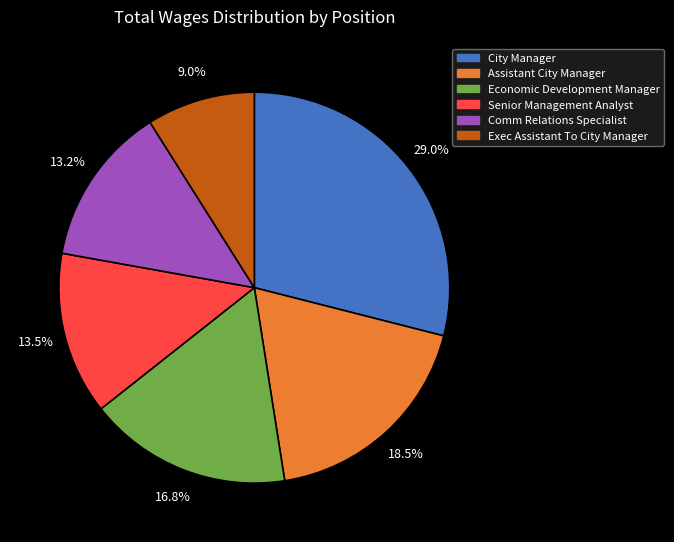

What is the ratio of the value at Assistant City Manager to the value at Exec Assistant To City Manager?

2.1